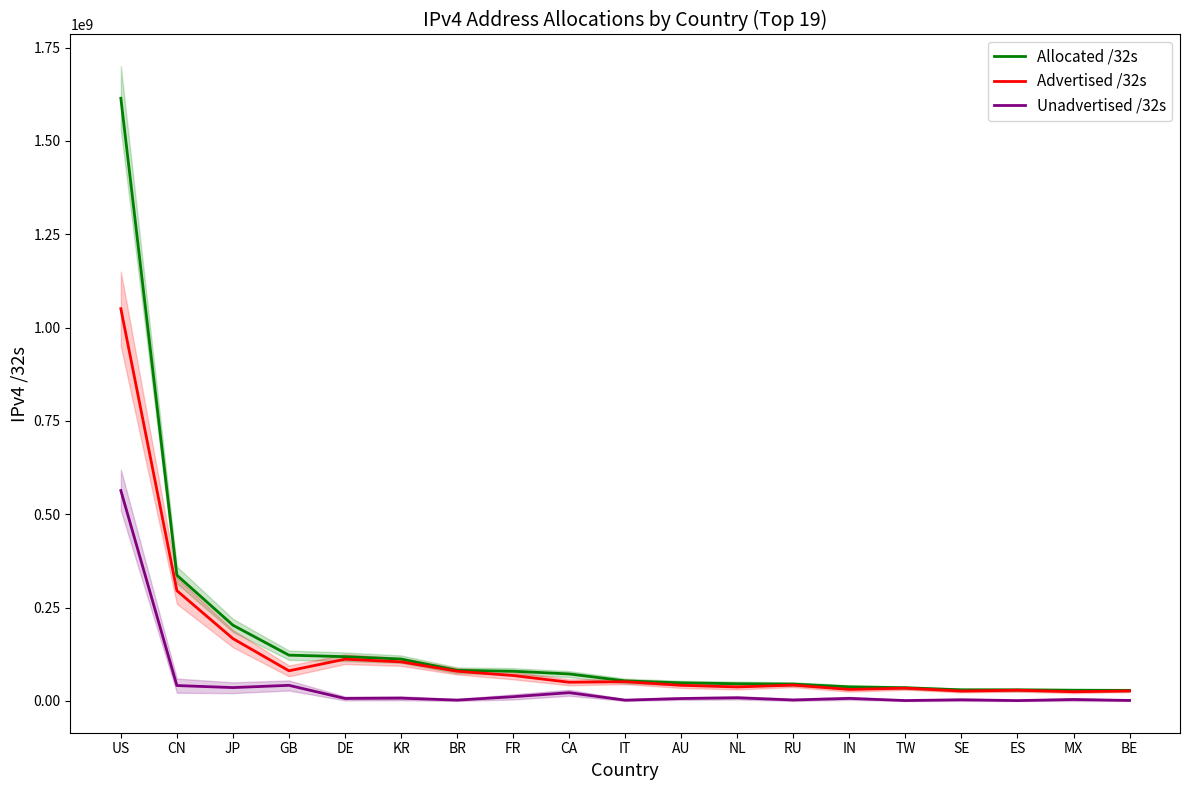

True or false: Allocated /32s and Unadvertised /32s cross at least once.

False